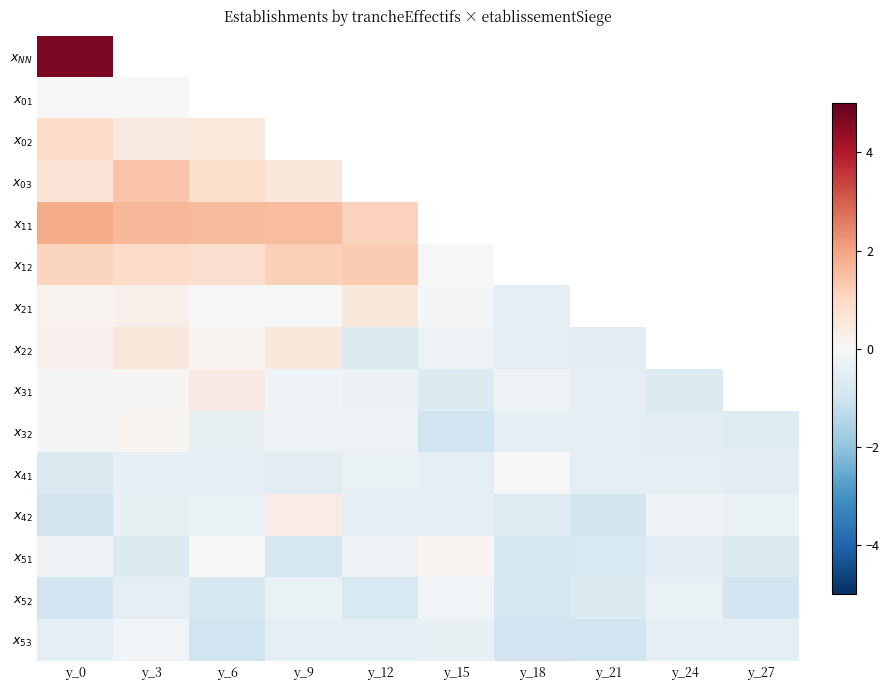

Where does the $x_{31}$ series first go above 0?

y_3